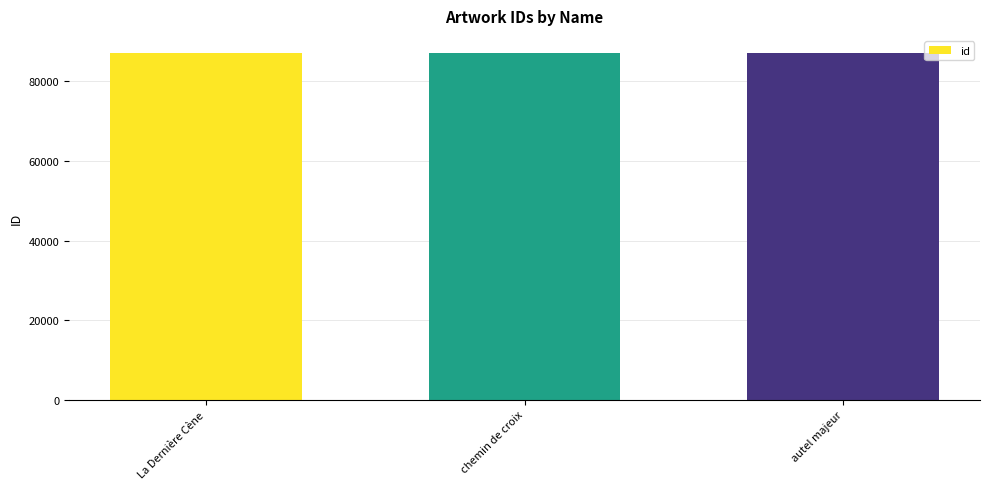

How many series are shown in this chart?

1